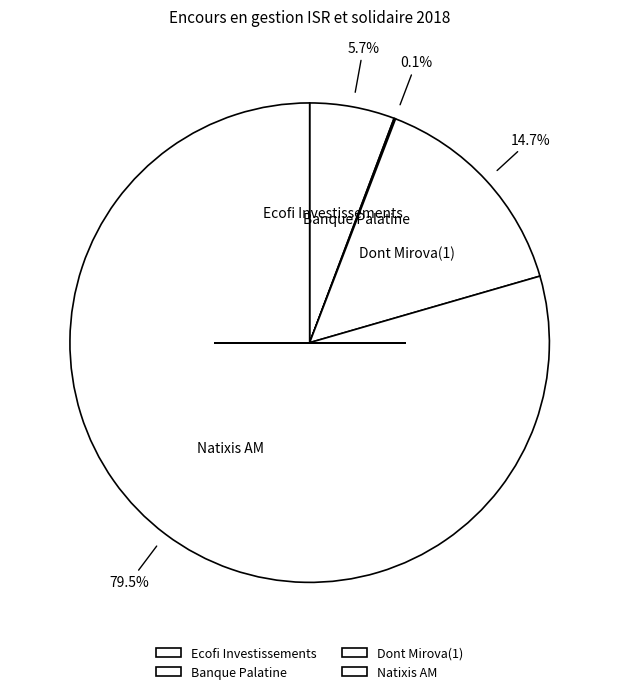

How many slices are in this pie chart?

4